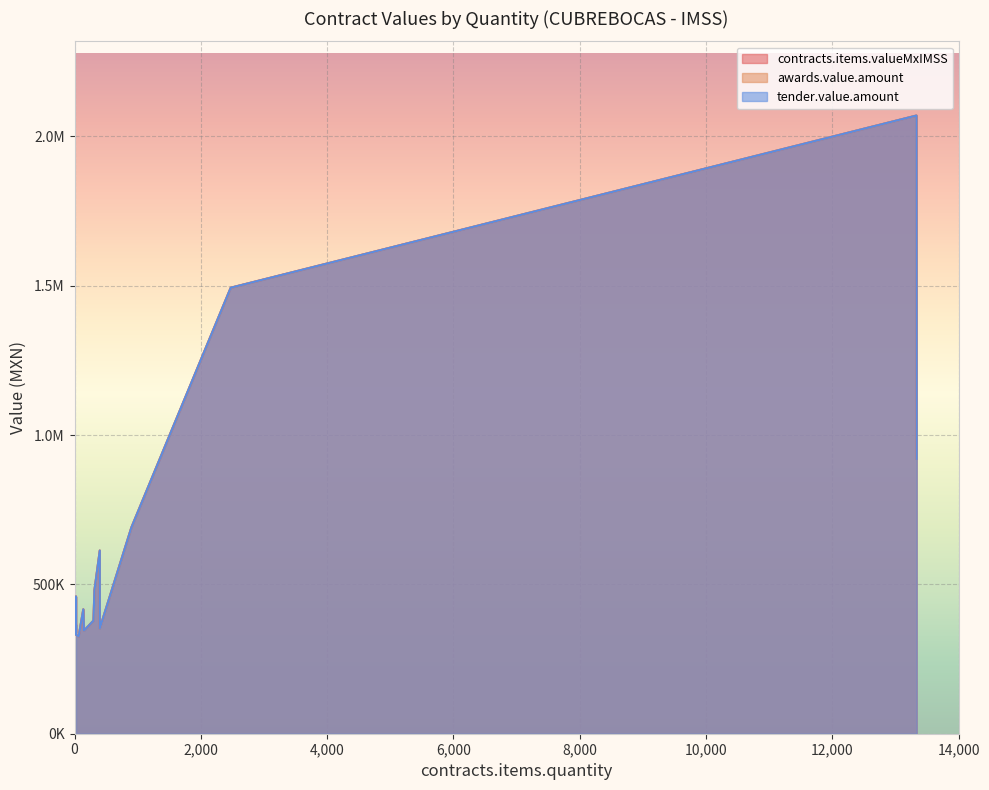

The value of tender.value.amount at 23.01 is 331509.7. True or false?

True